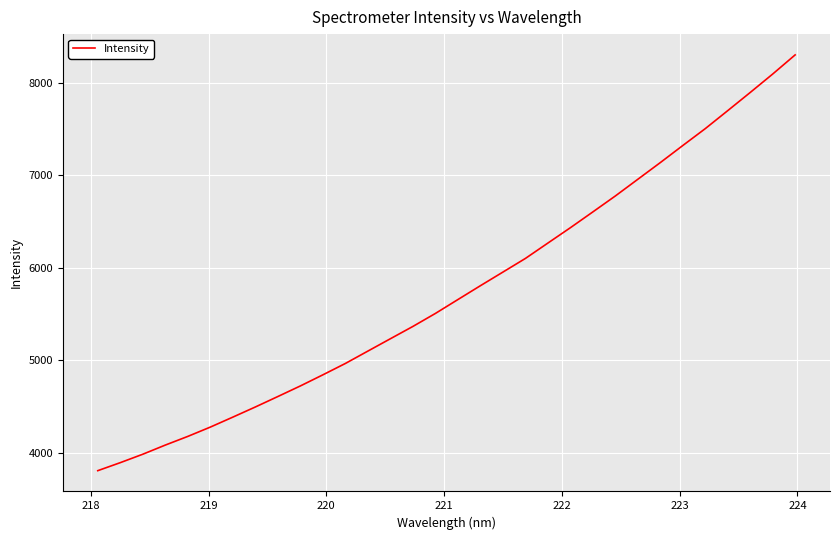

What is the smallest value displayed?

3804.2